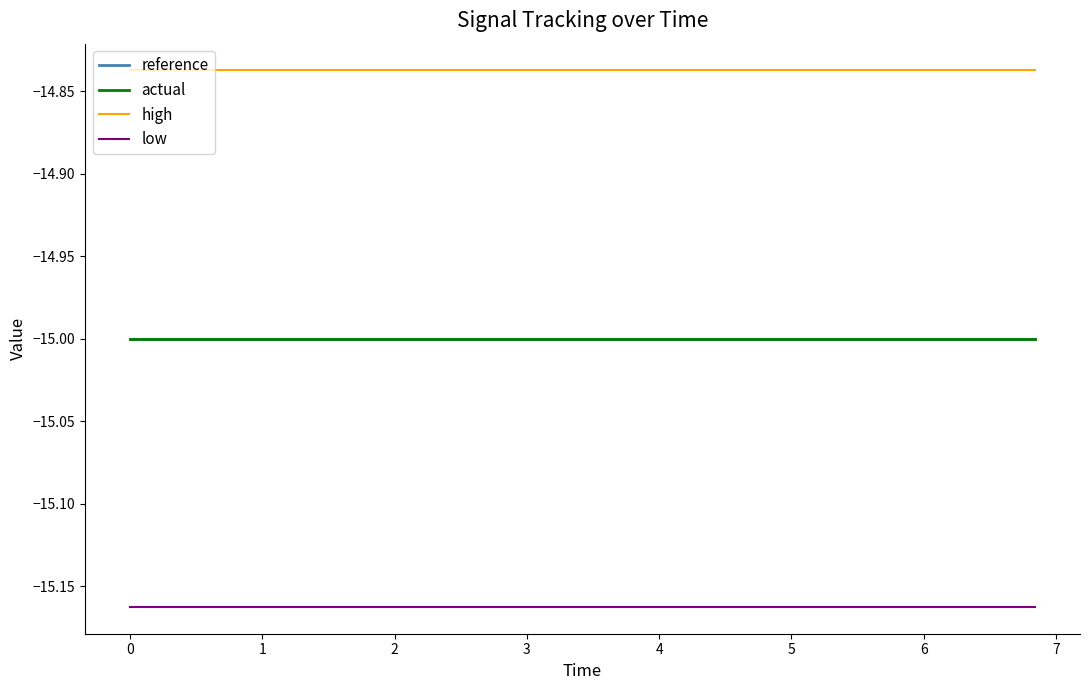

What is the minimum value shown in the chart?

-15.2